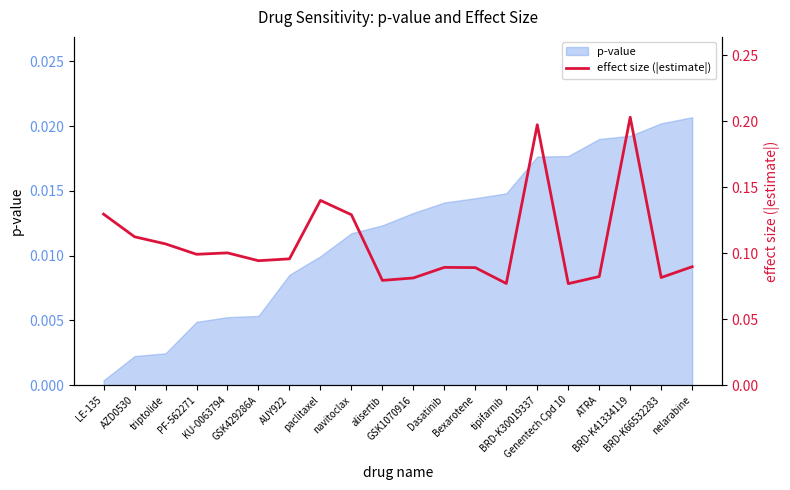

List the labels in order of value, largest first.

BRD-K41334119, BRD-K30019337, paclitaxel, LE-135, navitoclax, AZD0530, triptolide, KU-0063794, PF-562271, AUY922, GSK429286A, nelarabine, Dasatinib, Bexarotene, ATRA, BRD-K66532283, GSK1070916, alisertib, tipifarnib, Genentech Cpd 10